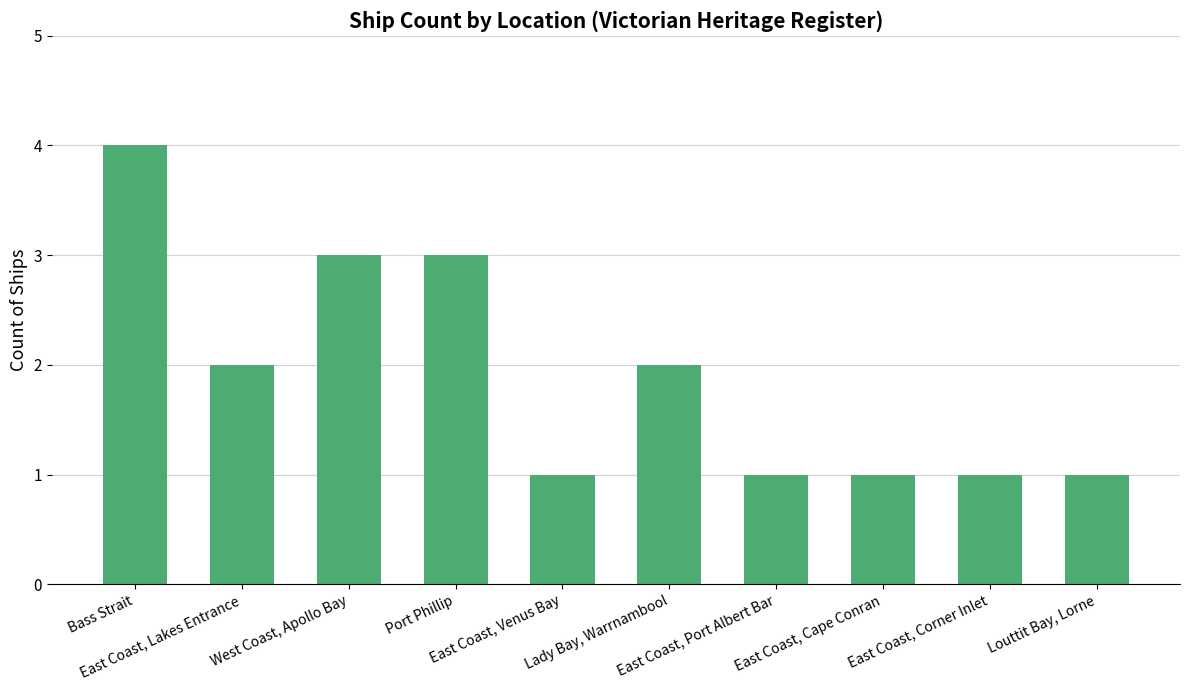

What is the difference between the maximum and minimum values?

3